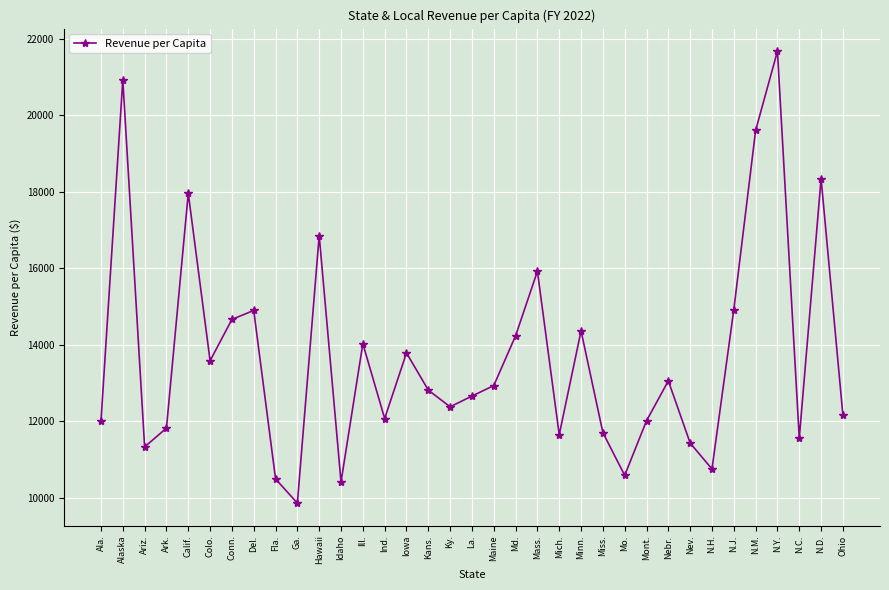

Between N.M. and Ohio, which is larger?

N.M.